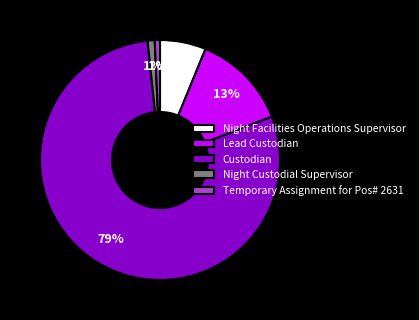

To the nearest percent, what portion does Lead Custodian represent?

13%